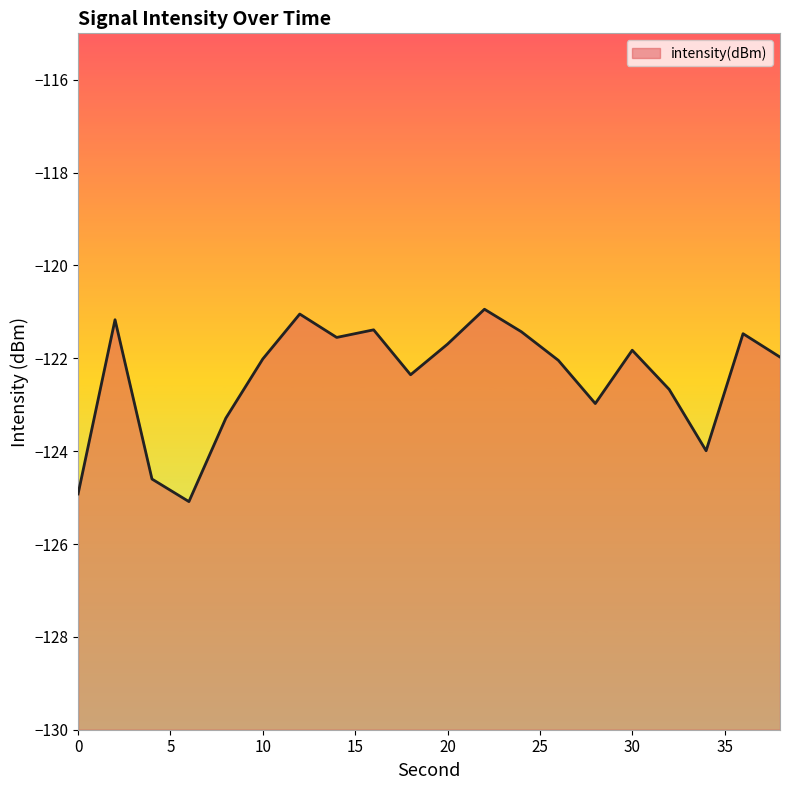

The value at 0 is -206.3. True or false?

False